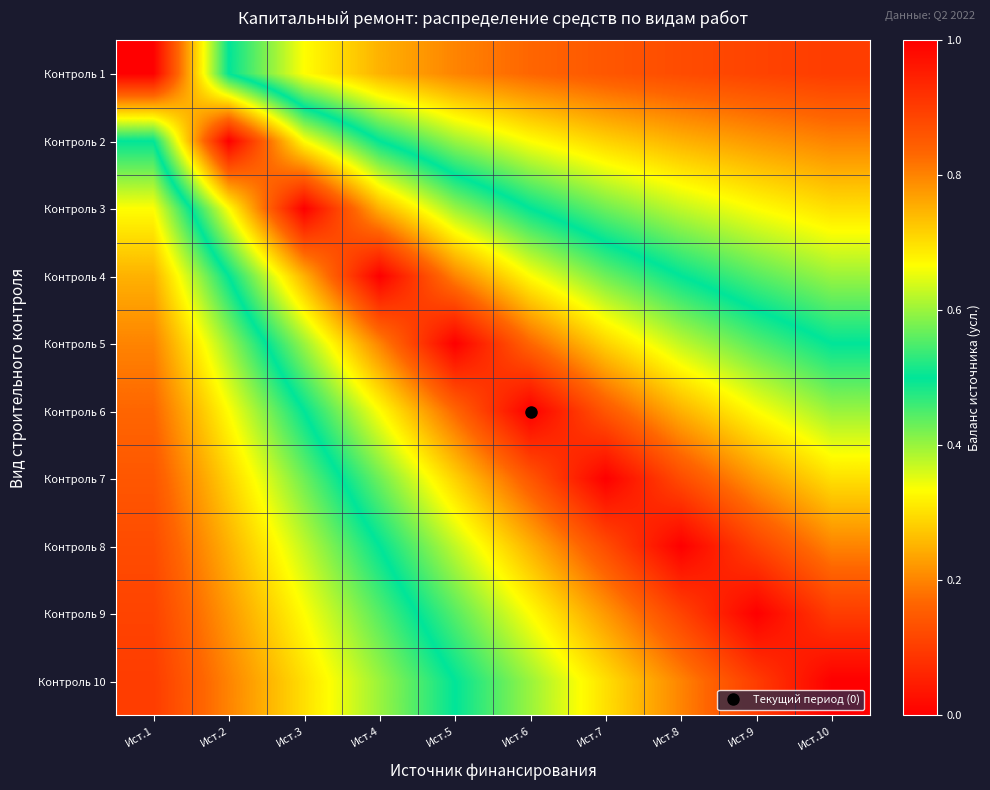

What is the greatest value displayed?

1.0